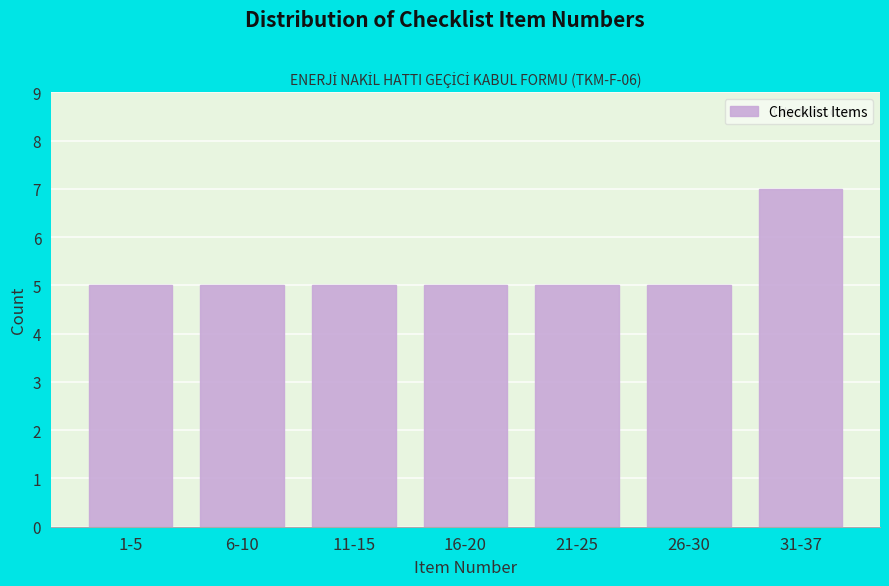

Reading left to right, list all the values displayed in this chart.

5	5	5	5	5	5	7